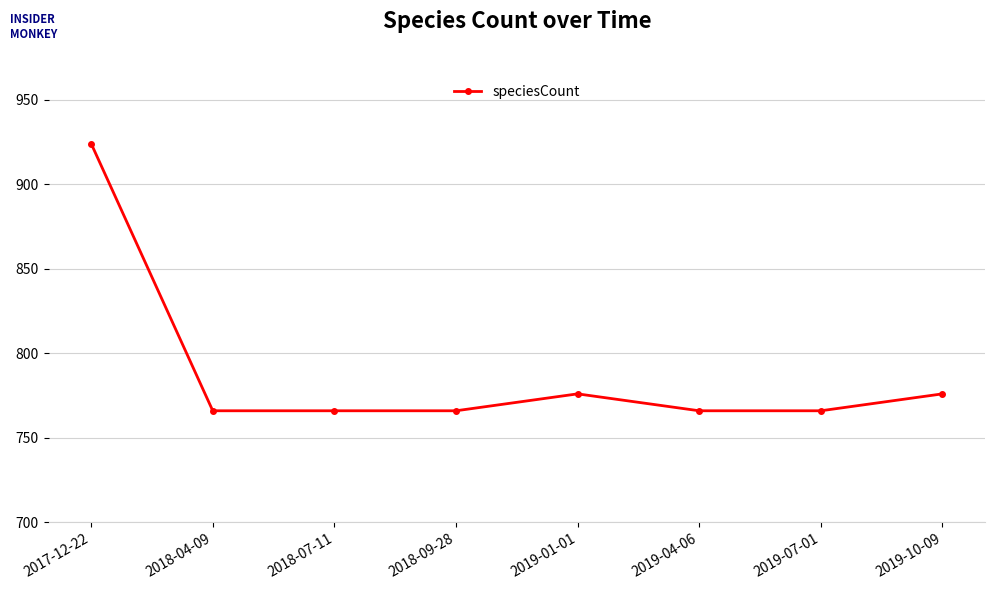

What is the value of the 1st point from the left?

924